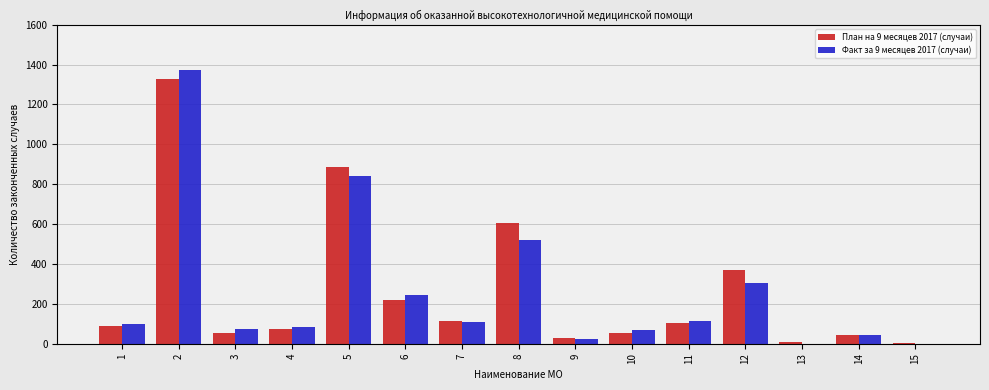

Between 4 and 12, which series saw the biggest shift?

План на 9 месяцев 2017 (случаи)